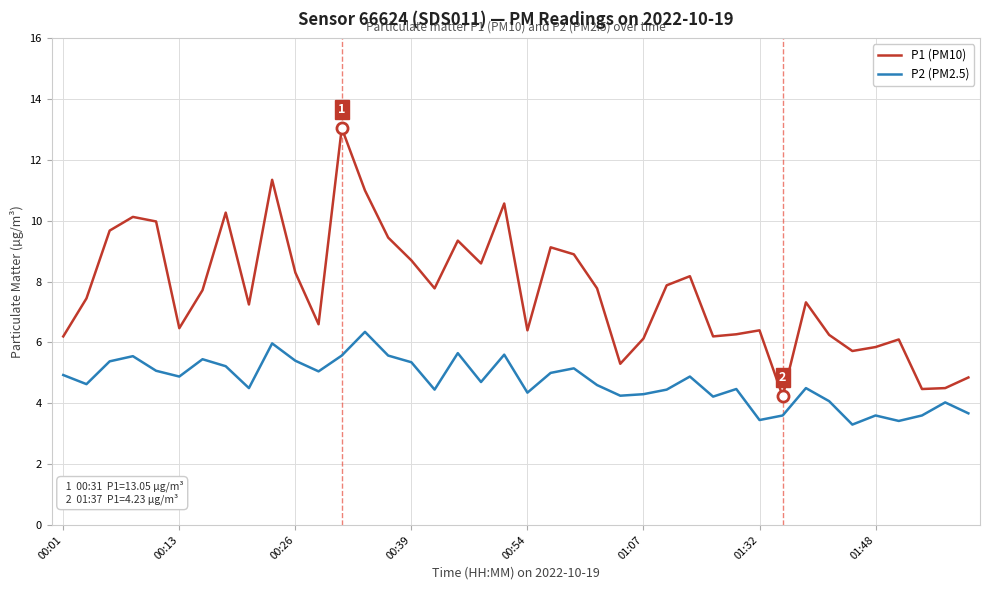

Which series has the largest total across all categories?

P1 (PM10)